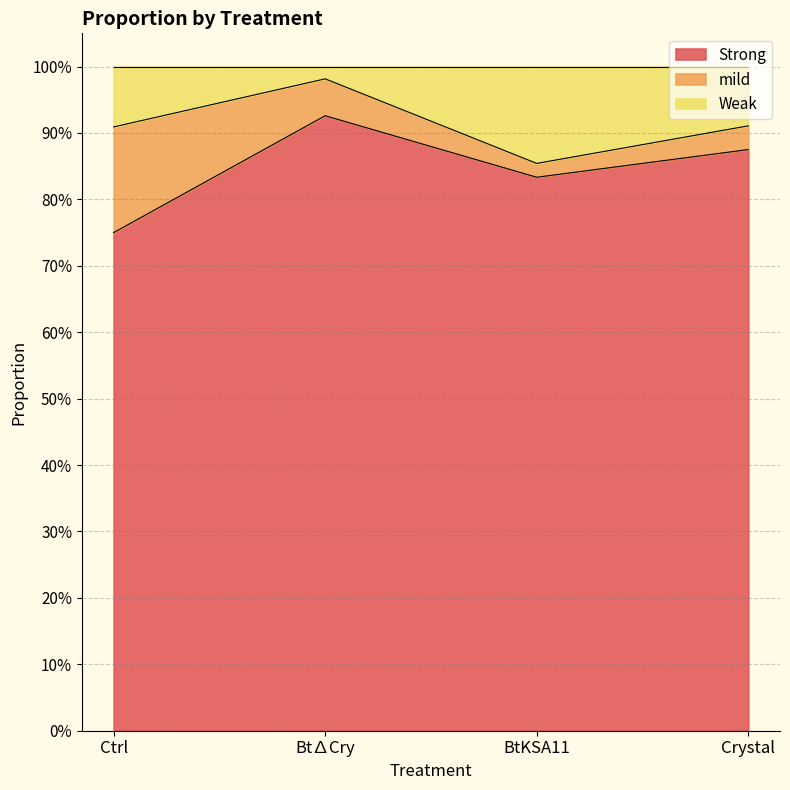

Read the Strong value at Ctrl.

0.8